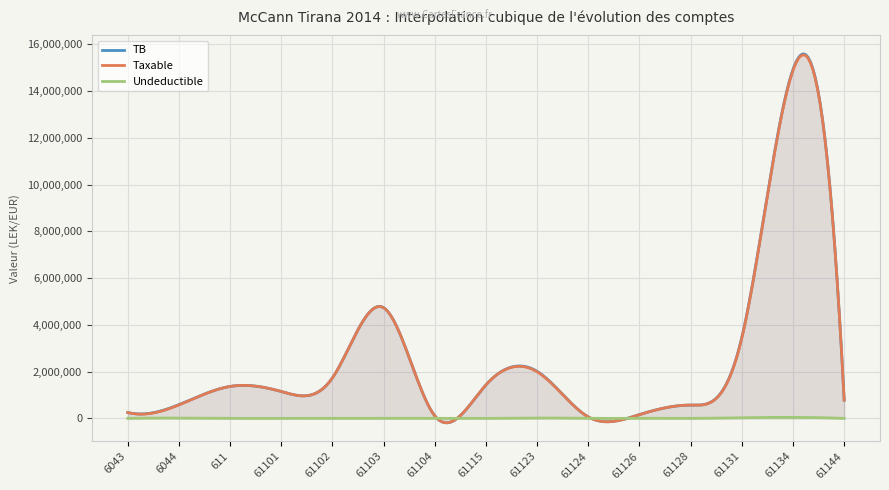

Is it true that TB equals 390529.8 at 6044?

False